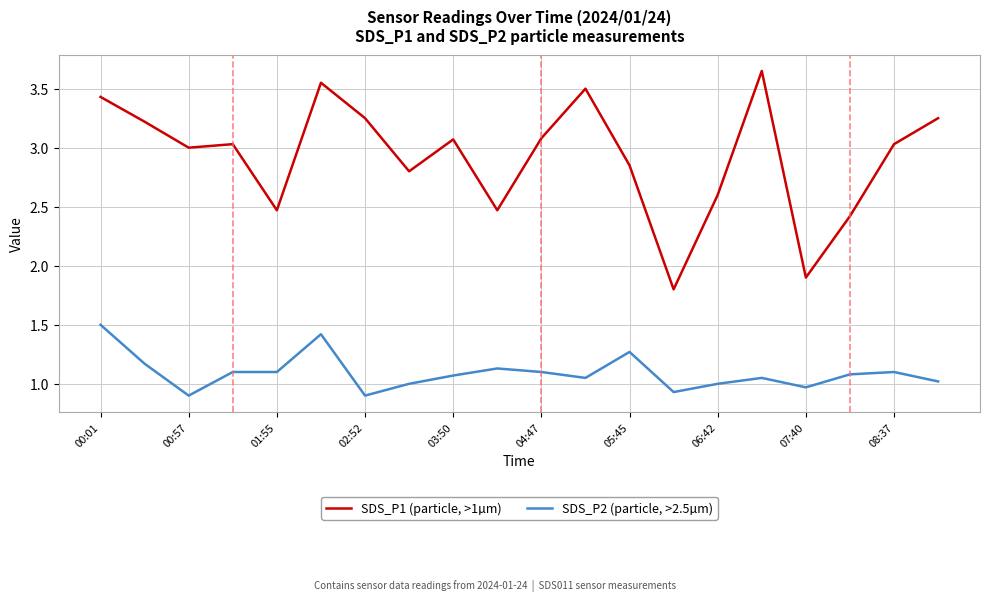

Rank the series by their average value, from lowest to highest.

SDS_P2 (particle, >2.5µm), SDS_P1 (particle, >1µm)